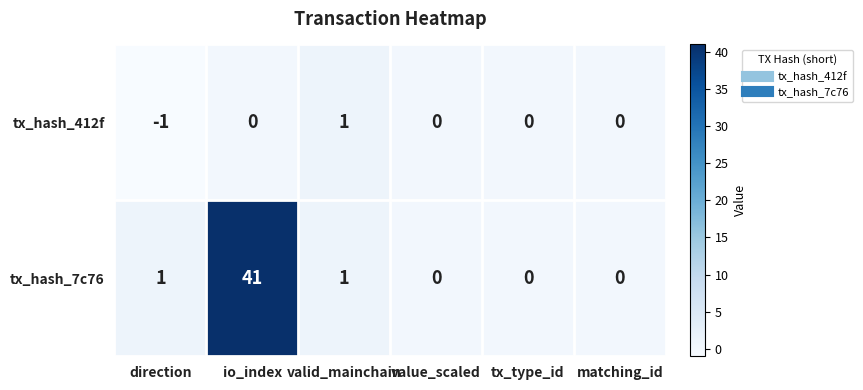

True or false: tx_hash_7c76 has a value of 1 at direction.

True